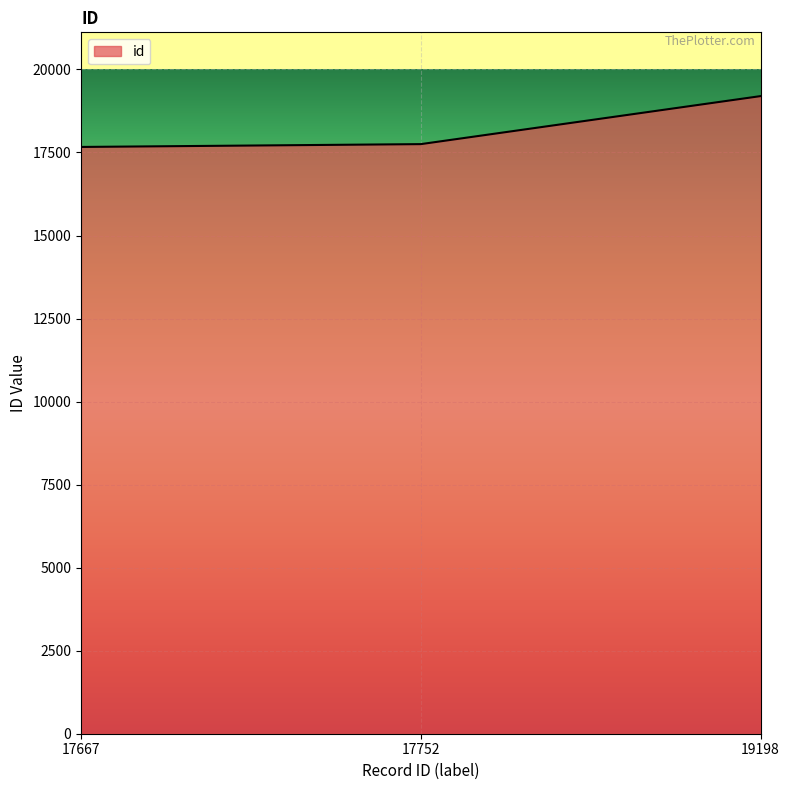

Reading left to right, list all the values displayed in this chart.

17667=17667	17752=17752	19198=19198